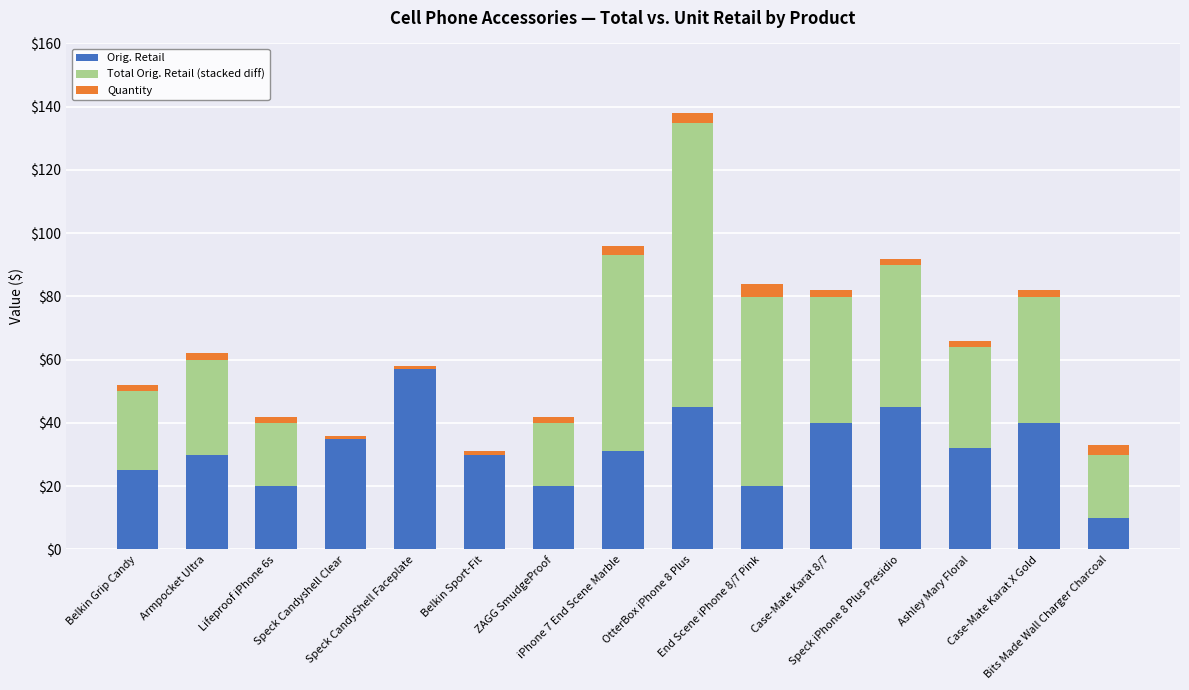

What is the sum of all Orig. Retail values?

479.8